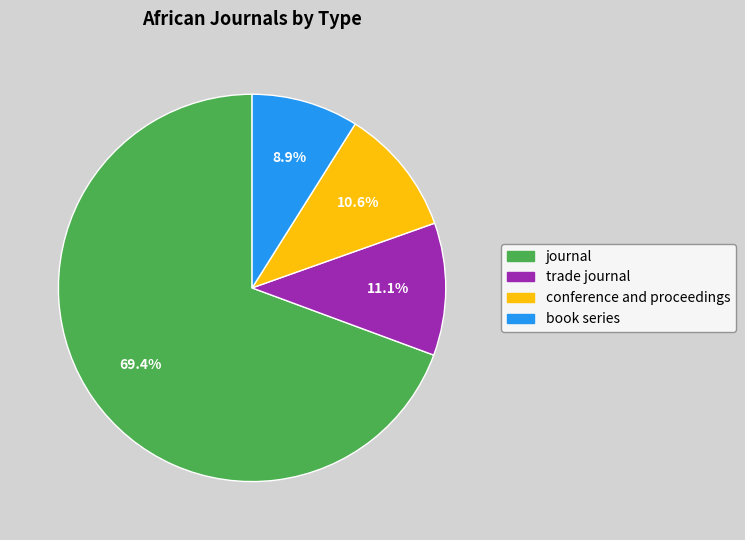

How many slices are in this pie chart?

4